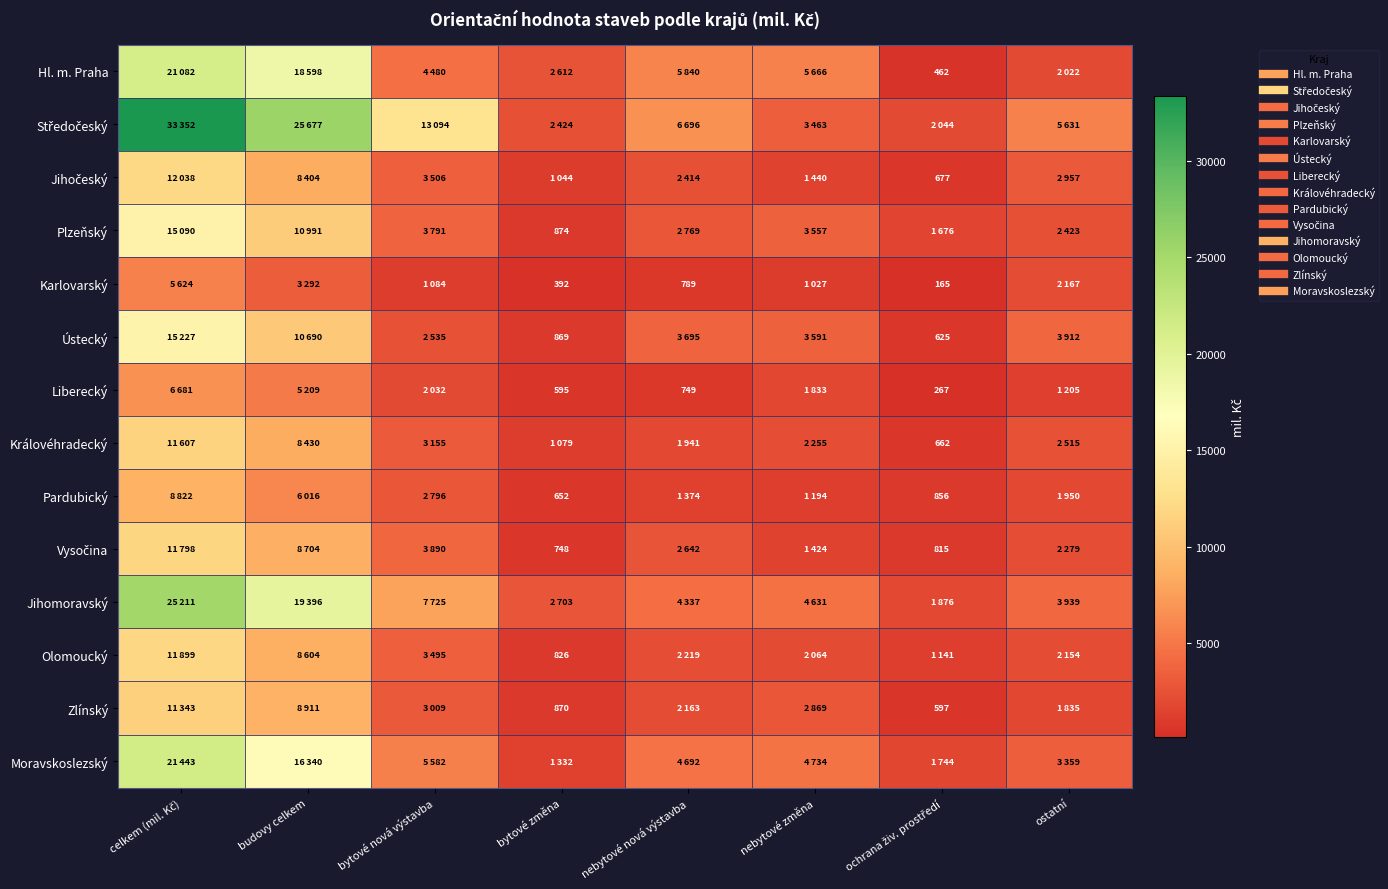

Where is Plzeňský nearest to the value 7982?

budovy celkem